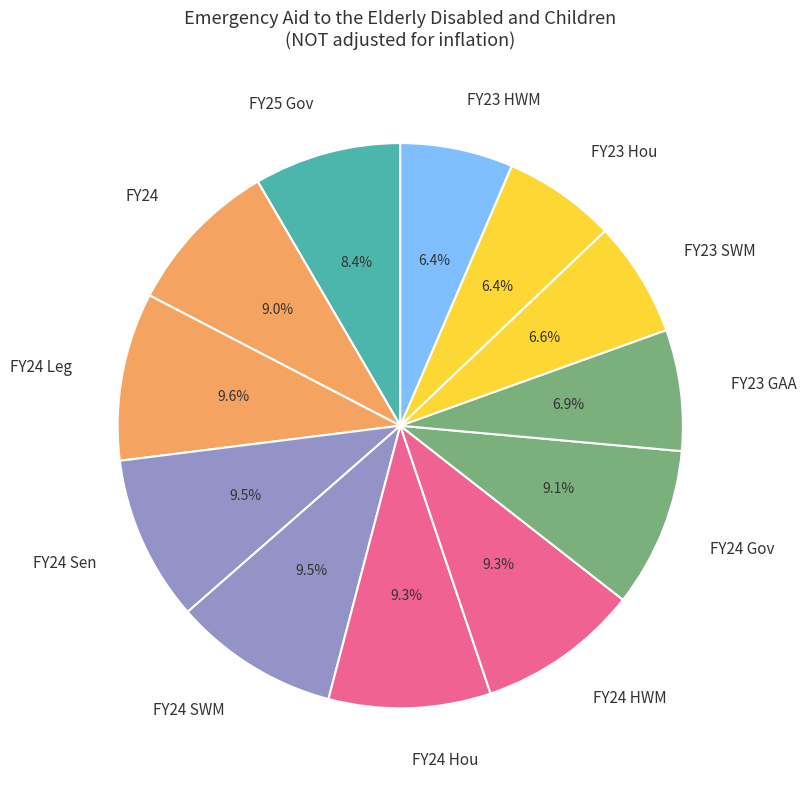

Count the number of slices in the pie.

12